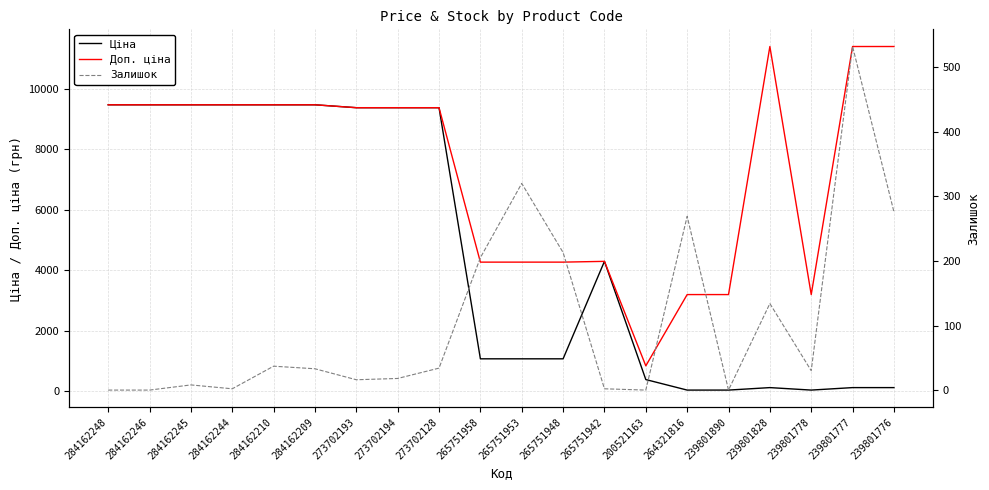

True or false: Доп. ціна and Залишок cross at least once.

False